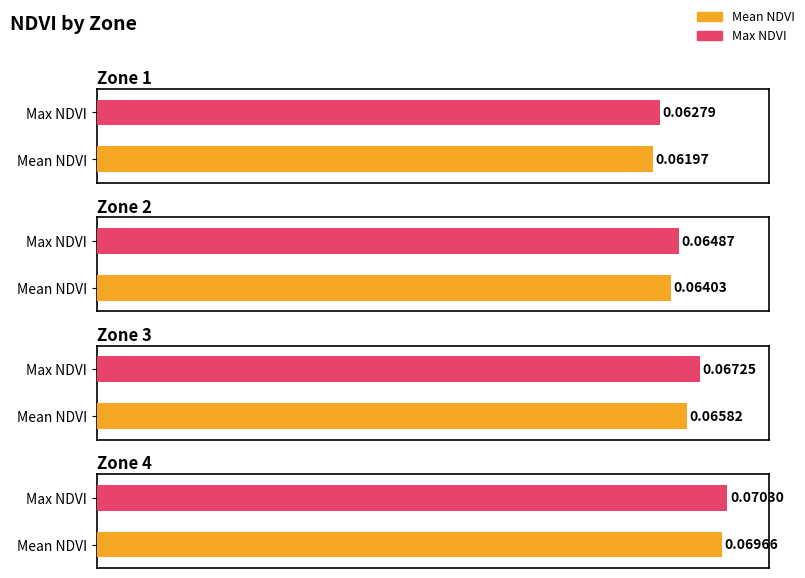

Reading left to right, what are all the values shown in this chart?

Mean NDVI: Zone 1=0.1	Zone 2=0.1	Zone 3=0.1	Zone 4=0.1
Max NDVI: Zone 1=0.1	Zone 2=0.1	Zone 3=0.1	Zone 4=0.1